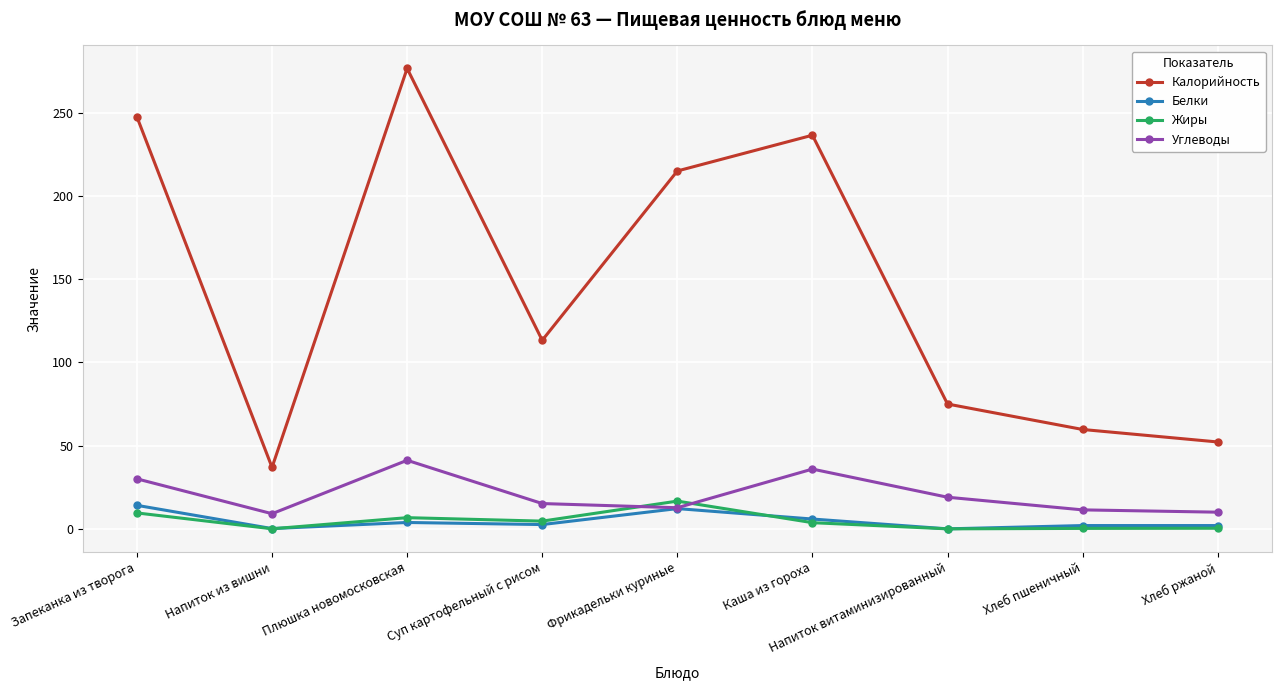

At which category does Калорийность reach its first local peak?

Плюшка новомосковская